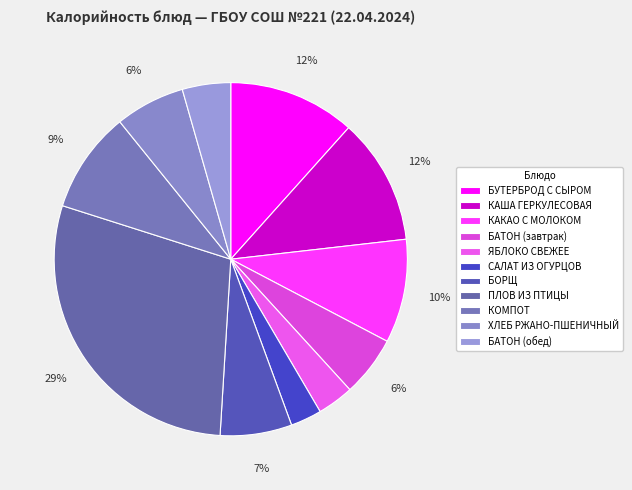

Which category has the biggest portion of the pie?

ПЛОВ ИЗ ПТИЦЫ